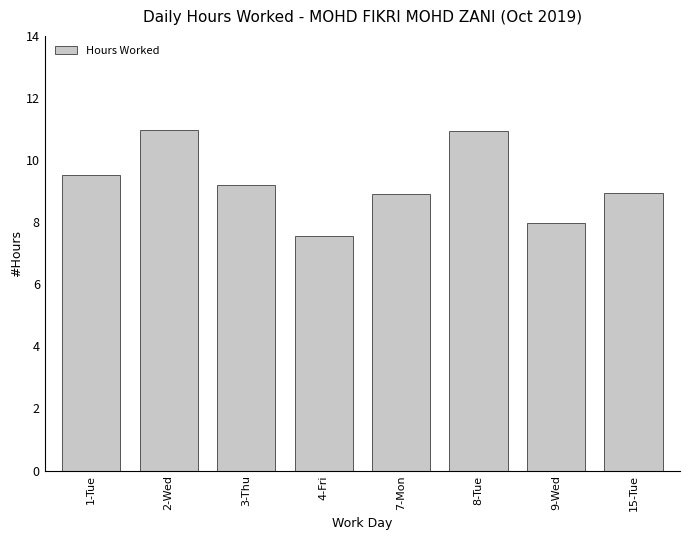

What is the difference between the maximum and minimum values?

3.4